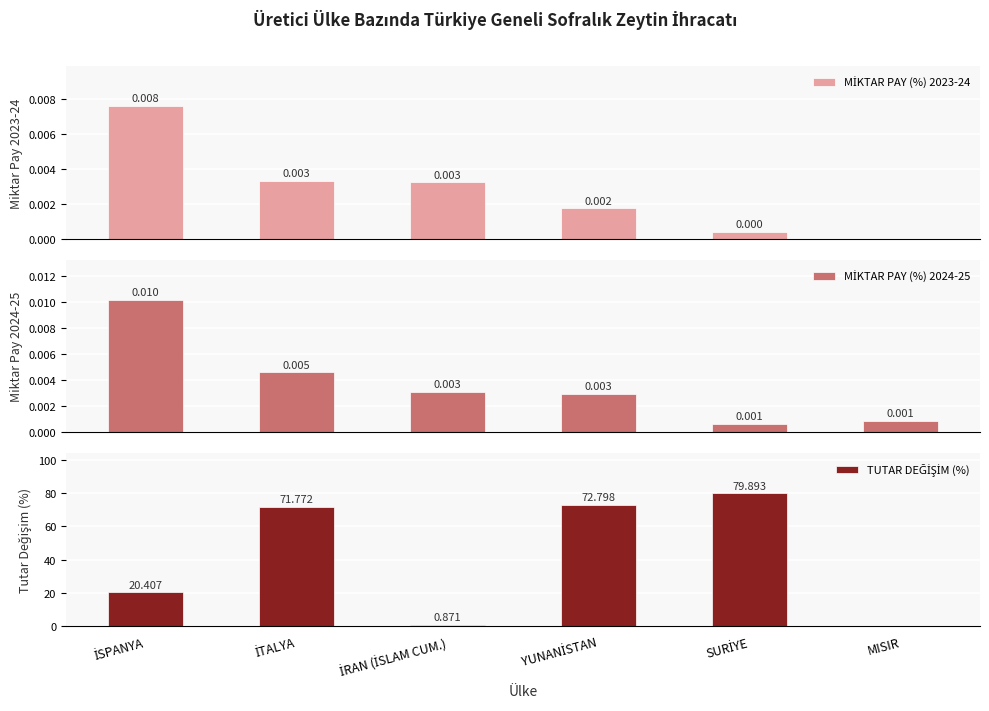

Reading left to right, list all the values displayed in this chart.

MİKTAR PAY (%) 2023-24: 0.0	0.0	0.0	0.0	0.0	0.0
MİKTAR PAY (%) 2024-25: 0.0	0.0	0.0	0.0	0.0	0.0
TUTAR DEĞİŞİM (%): 20.4	71.8	0.9	72.8	79.9	0.0